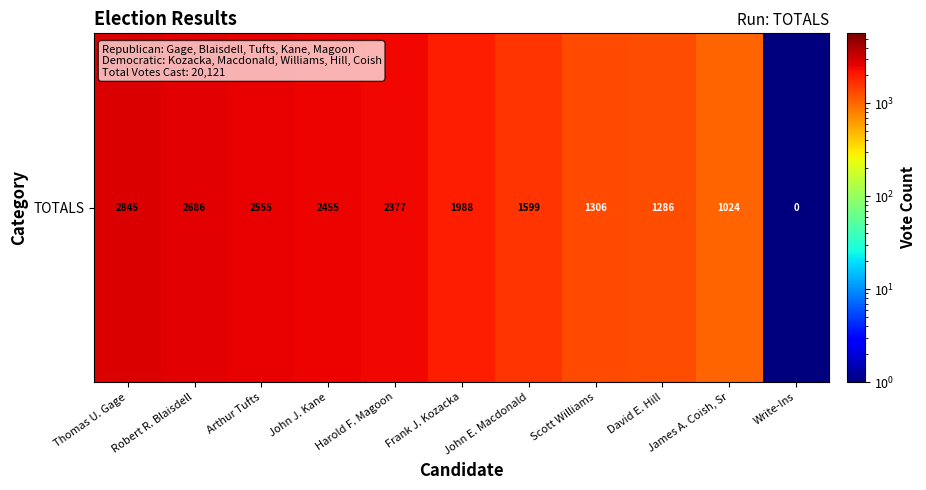

Is it true that the value at Arthur Tufts is 902.8?

False